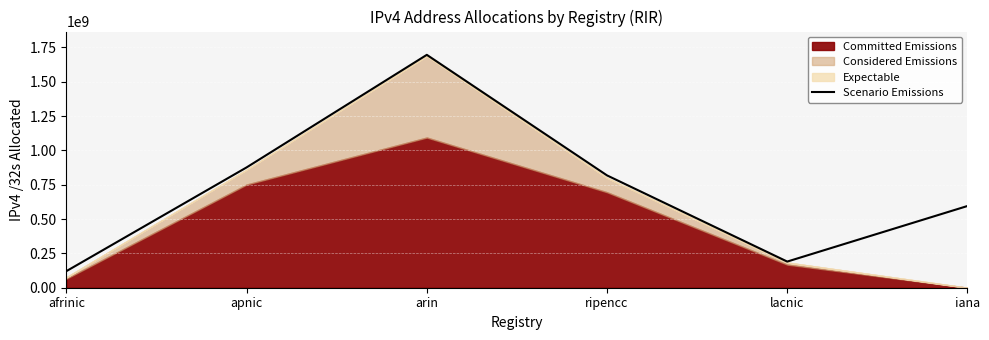

List the labels in order of value, smallest first.

afrinic, lacnic, iana, ripencc, apnic, arin